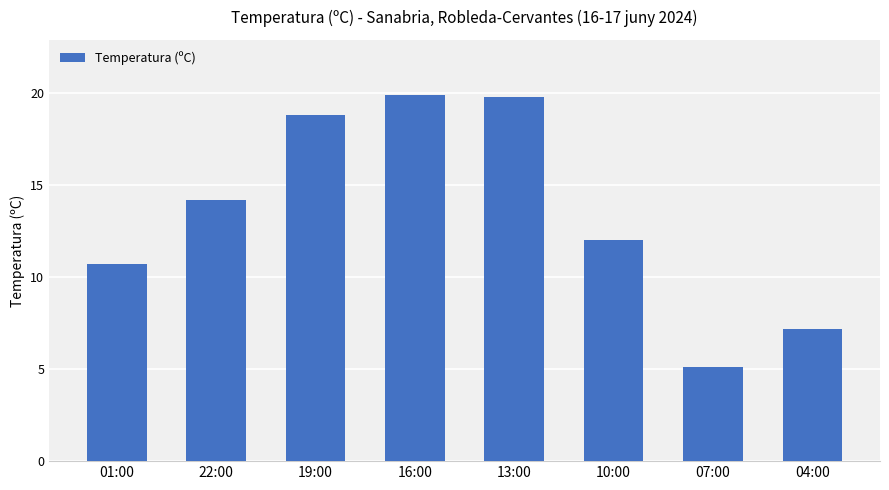

Which category has the lowest value across all series?

07:00